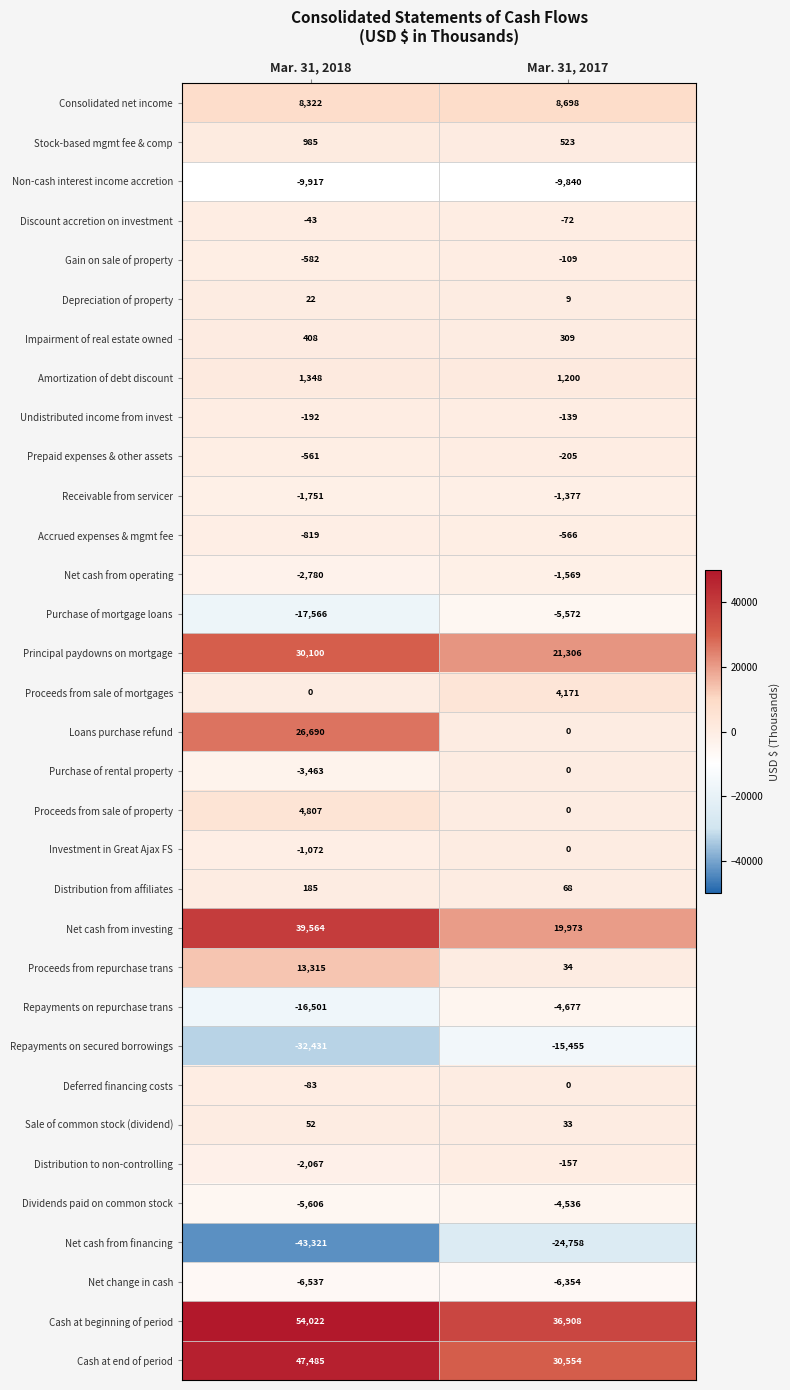

What is the minimum value shown in the chart?

-43321